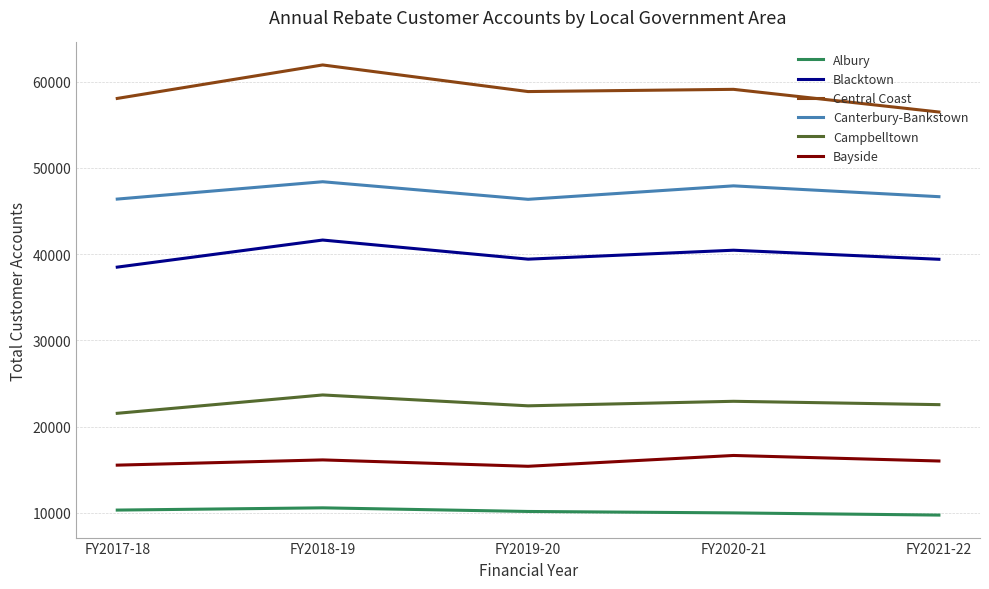

True or false: Campbelltown and Canterbury-Bankstown intersect in this chart.

False